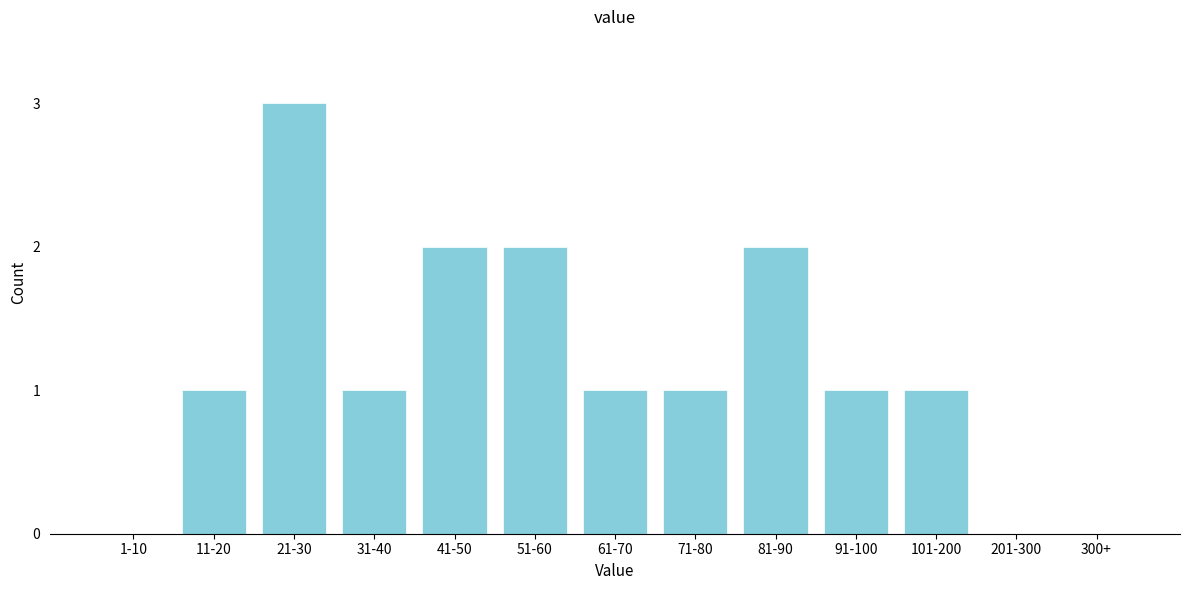

Reading left to right, extract all data points from this chart.

1-10=0	11-20=1	21-30=3	31-40=1	41-50=2	51-60=2	61-70=1	71-80=1	81-90=2	91-100=1	101-200=1	201-300=0	300+=0